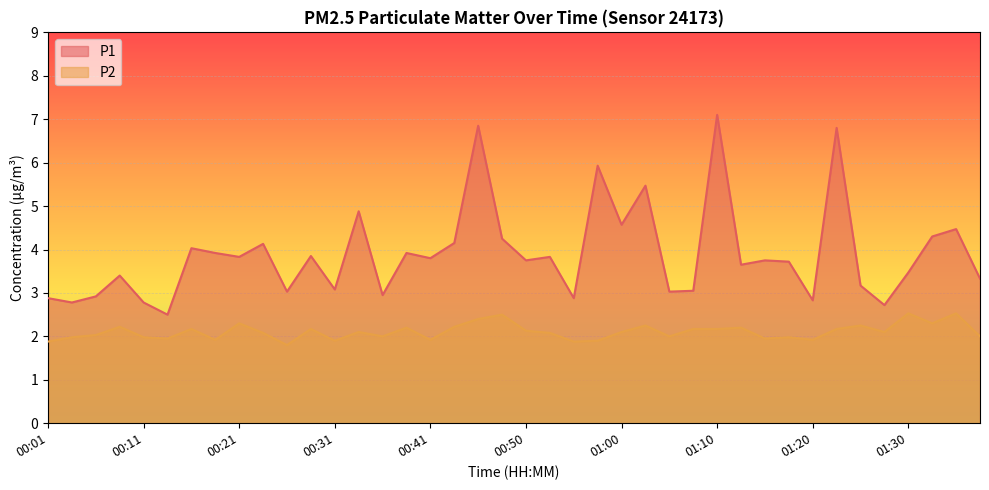

What is the approximate value of P2 at 01:03?

2.2